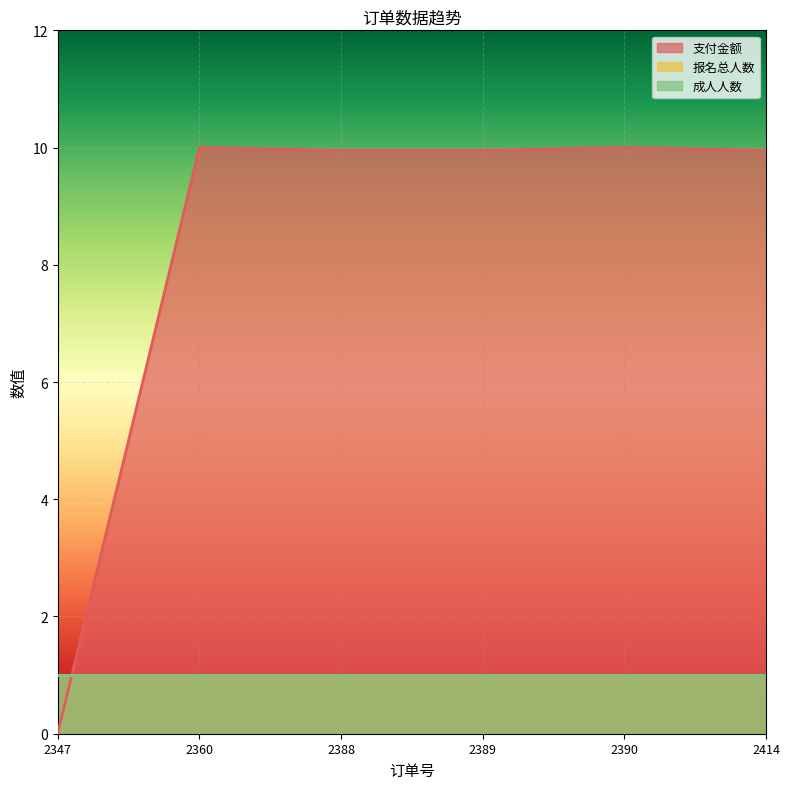

Does the chart display data point markers on the line(s)?

No